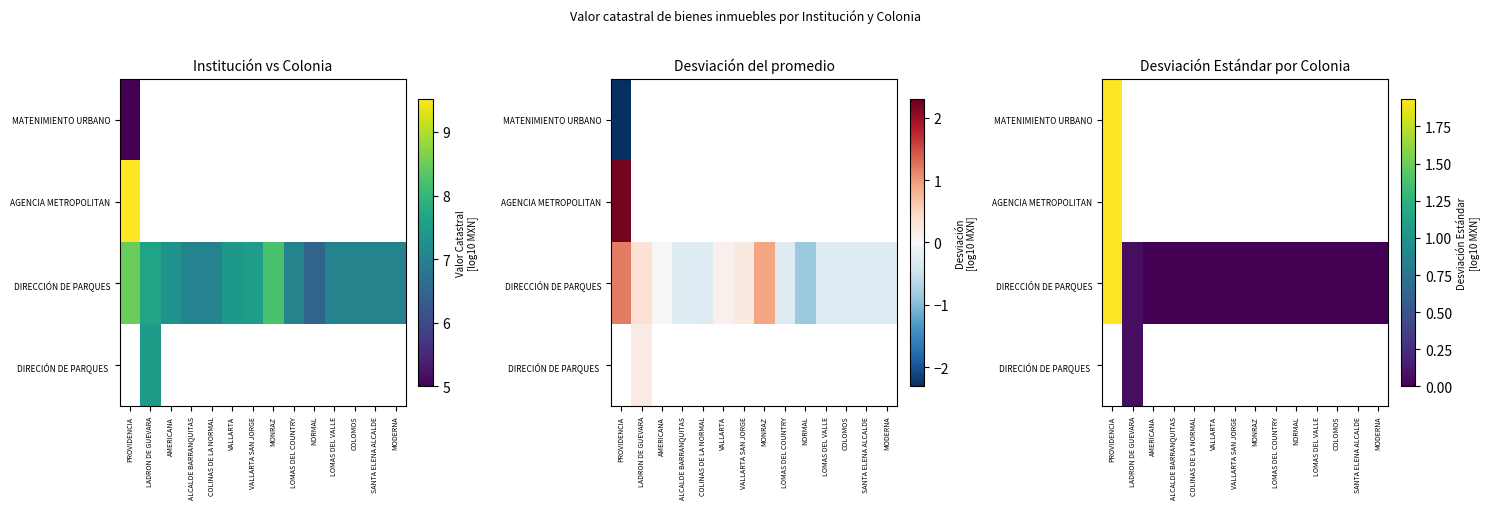

Is the value of AGENCIA METROPOLITAN at NORMAL greater than the value of MATENIMIENTO URBANO at MONRAZ?

No